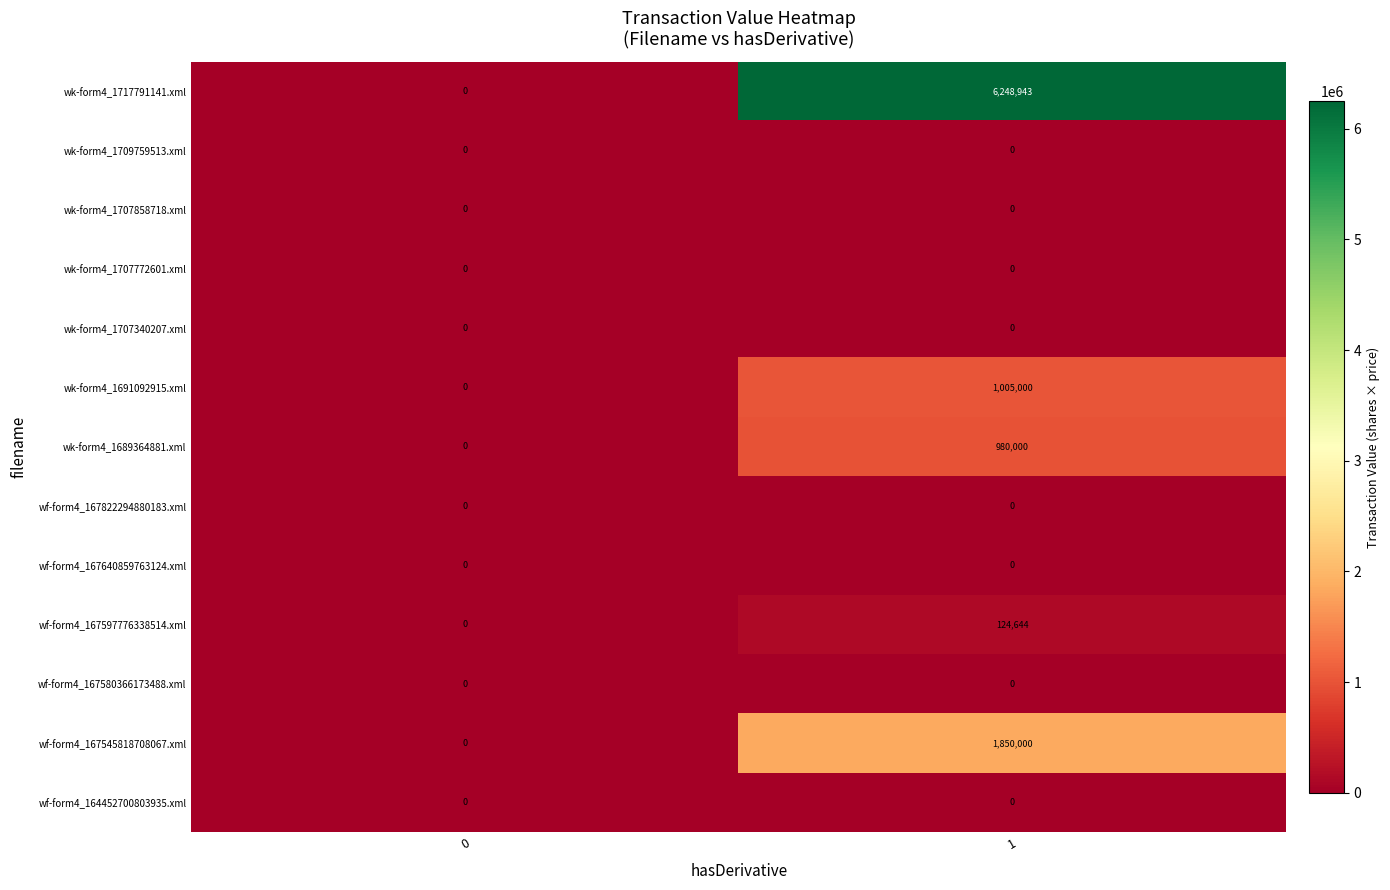

Reading left to right, what are all the values shown in this chart?

wk-form4_1717791141.xml: 0	6248943
wk-form4_1709759513.xml: 0	0
wk-form4_1707858718.xml: 0	0
wk-form4_1707772601.xml: 0	0
wk-form4_1707340207.xml: 0	0
wk-form4_1691092915.xml: 0	1005000
wk-form4_1689364881.xml: 0	980000
wf-form4_167822294880183.xml: 0	0
wf-form4_167640859763124.xml: 0	0
wf-form4_167597776338514.xml: 0	124644
wf-form4_167580366173488.xml: 0	0
wf-form4_167545818708067.xml: 0	1850000
wf-form4_164452700803935.xml: 0	0